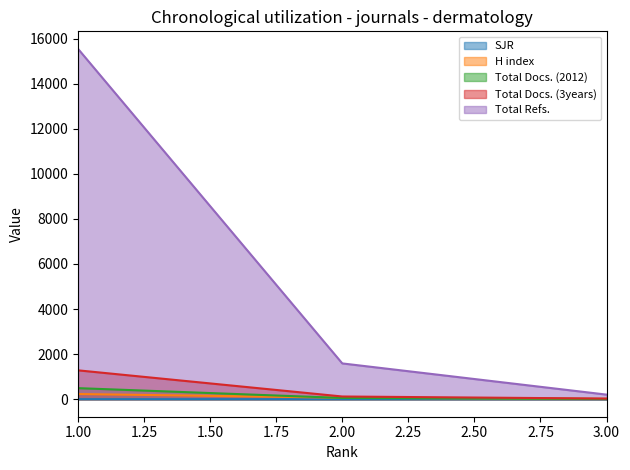

How many lines are shown in the chart?

5